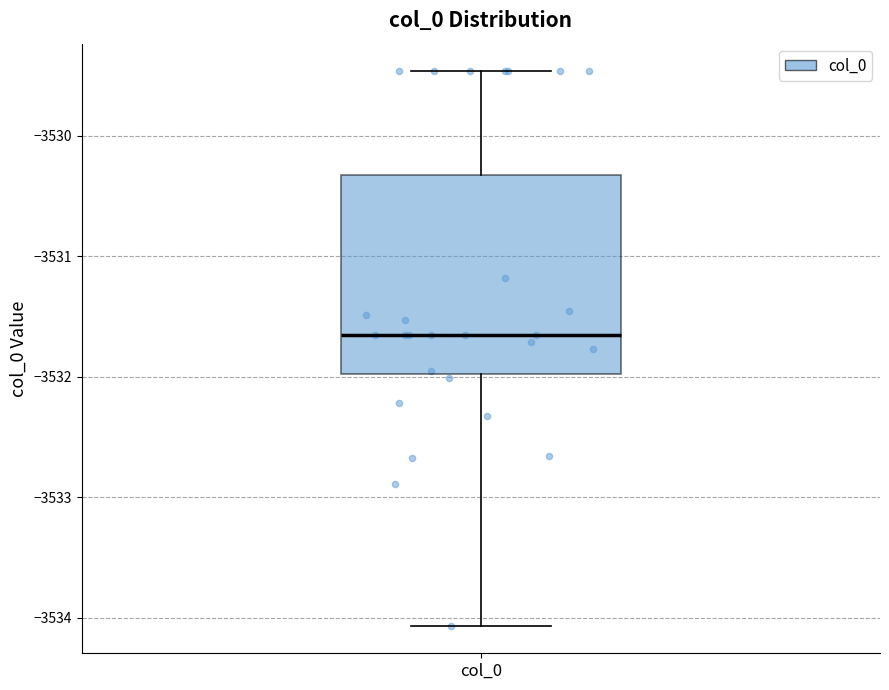

Where does the median line of the box for col_0 sit on the y-axis? The values are not printed on the chart, so give them approximately, as read against the axis.

-3531.7